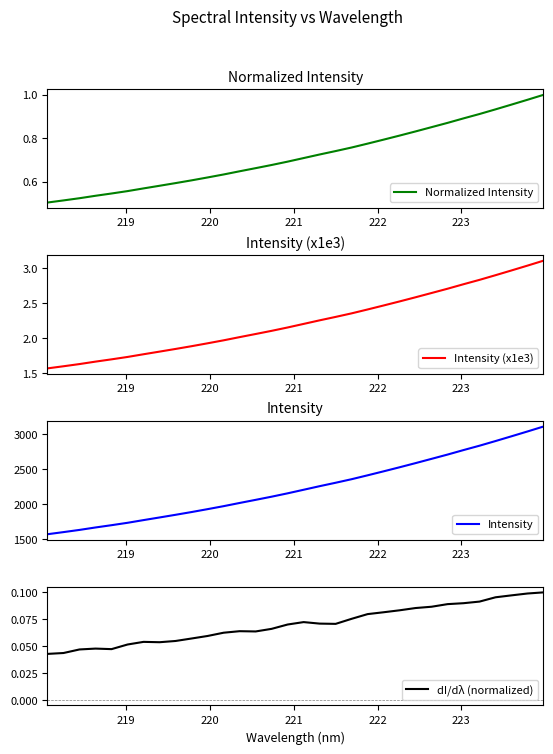

True or false: Intensity (x1e3) and dI/dλ (normalized) cross at least once.

False